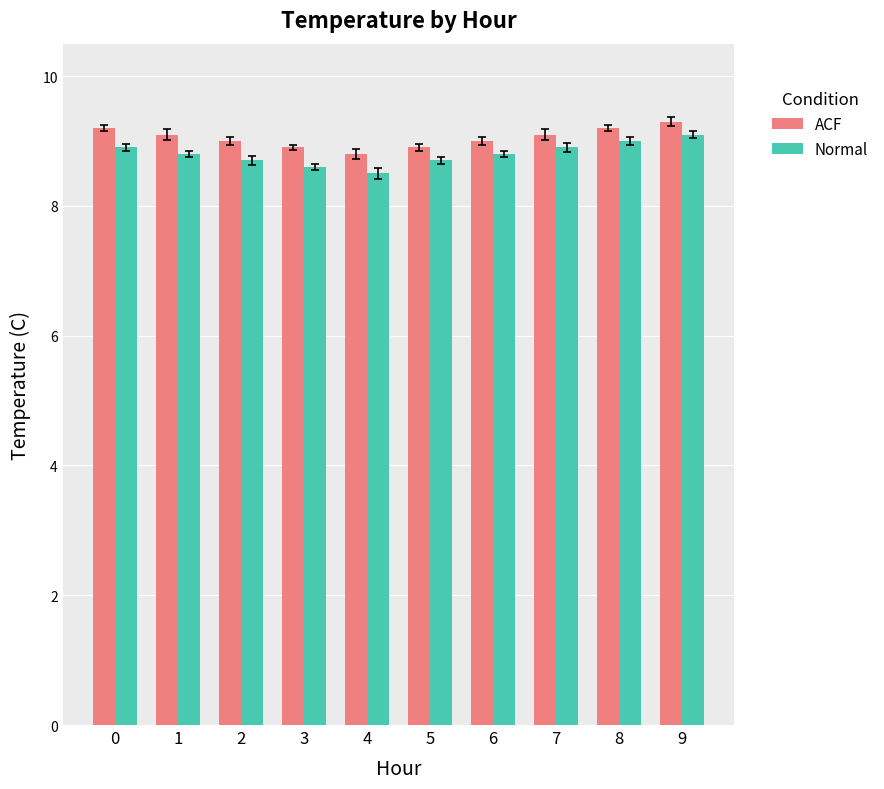

At which label does ACF reach its minimum?

4